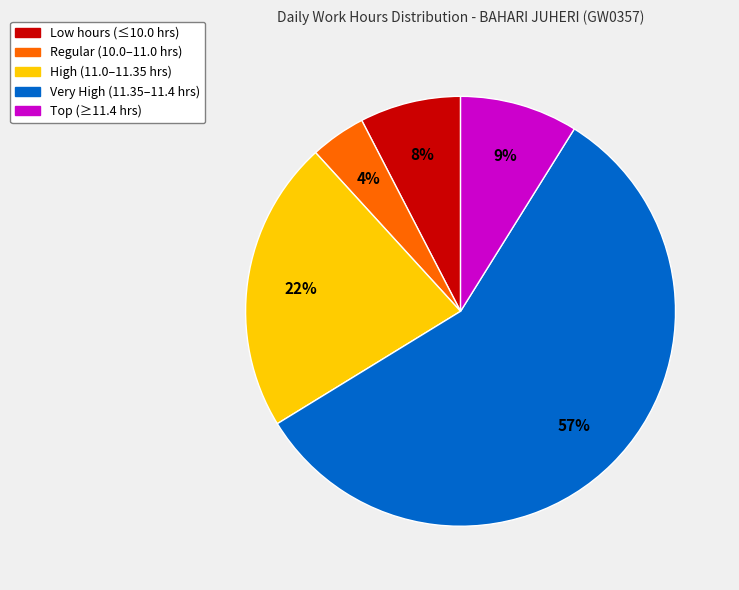

Does any single category account for the majority?

Yes